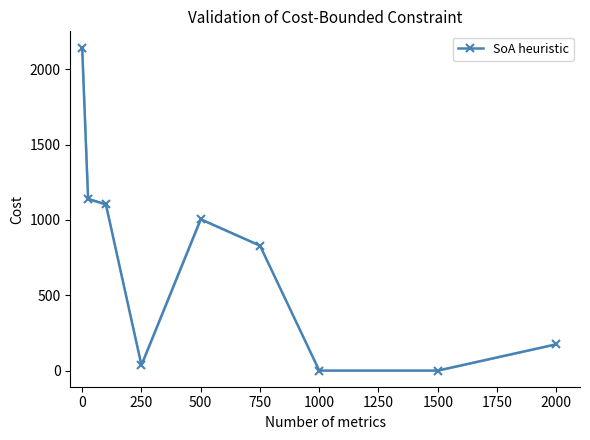

What is the value of the 4th point from the left?

36.0